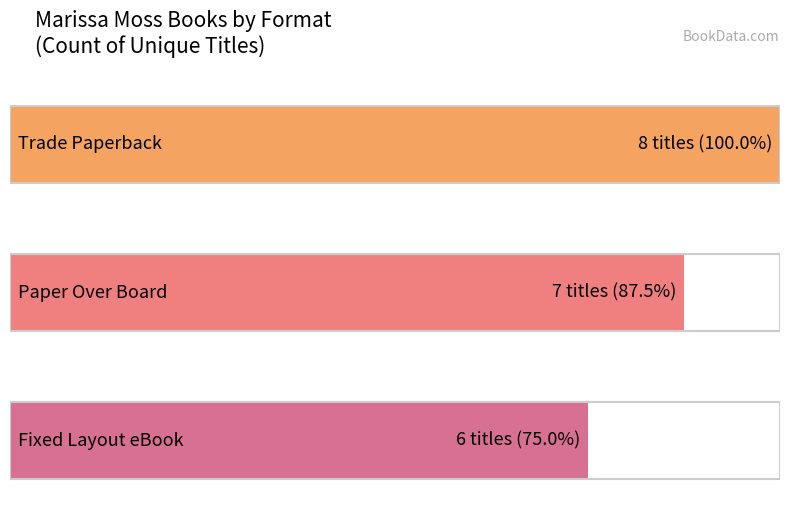

What is the greatest value displayed?

8